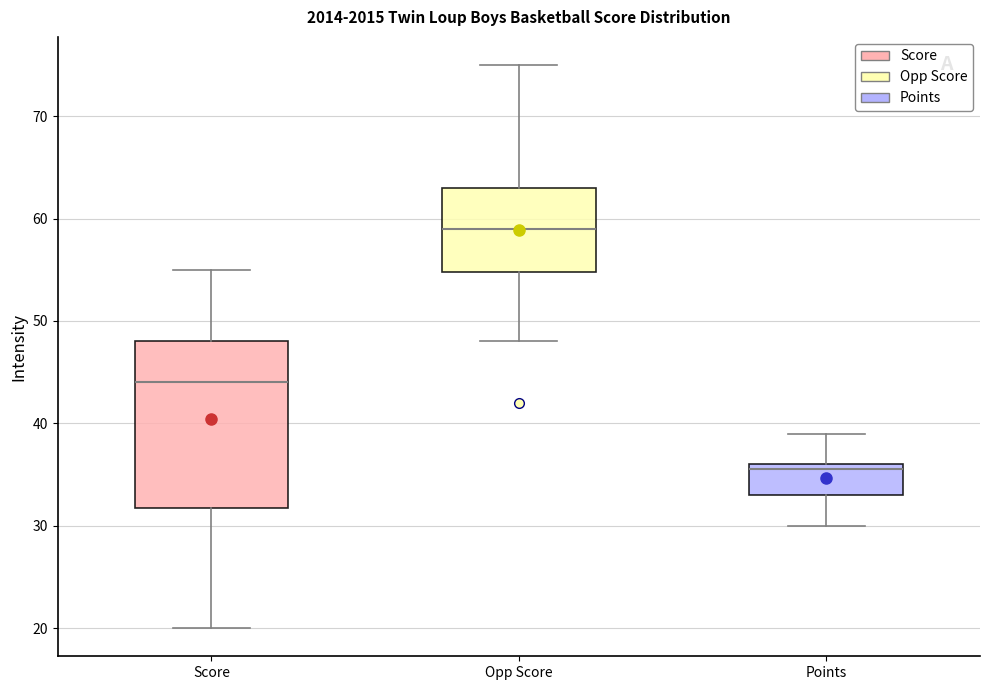

Where is the upper edge of the box for Opp Score on the y-axis? The values are not printed on the chart, so give them approximately, as read against the axis.

63